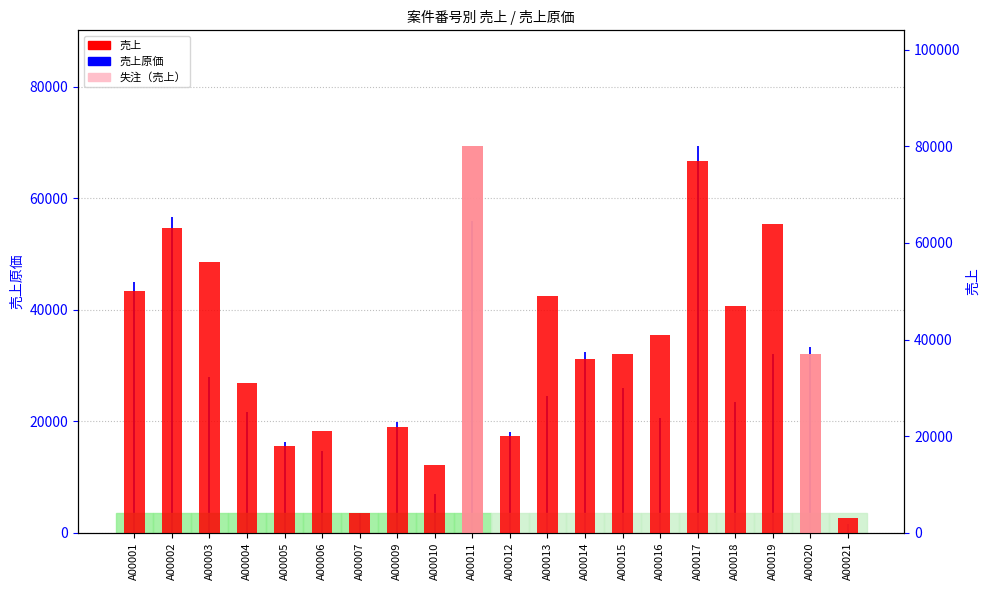

What is the approximate value of 売上原価 at A00016?

20500